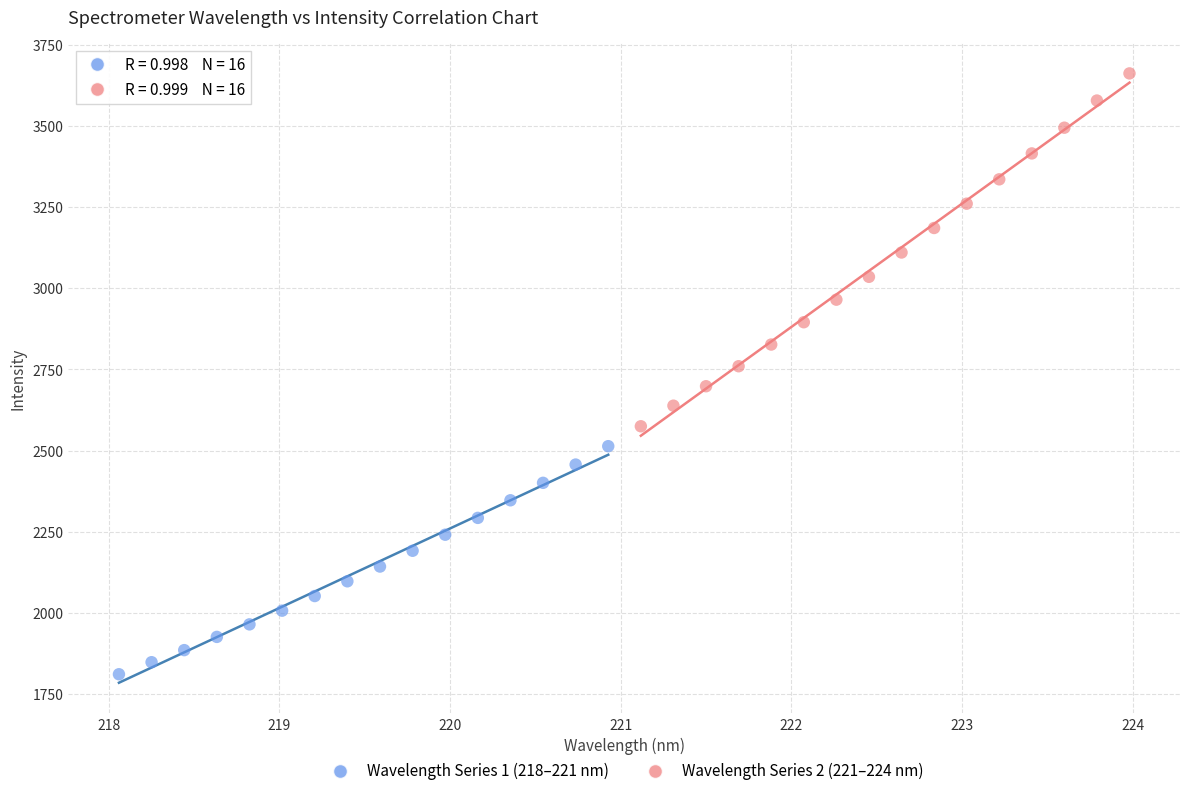

Which series has the widest spread of Y values?

Wavelength Series 2 (221–224 nm)